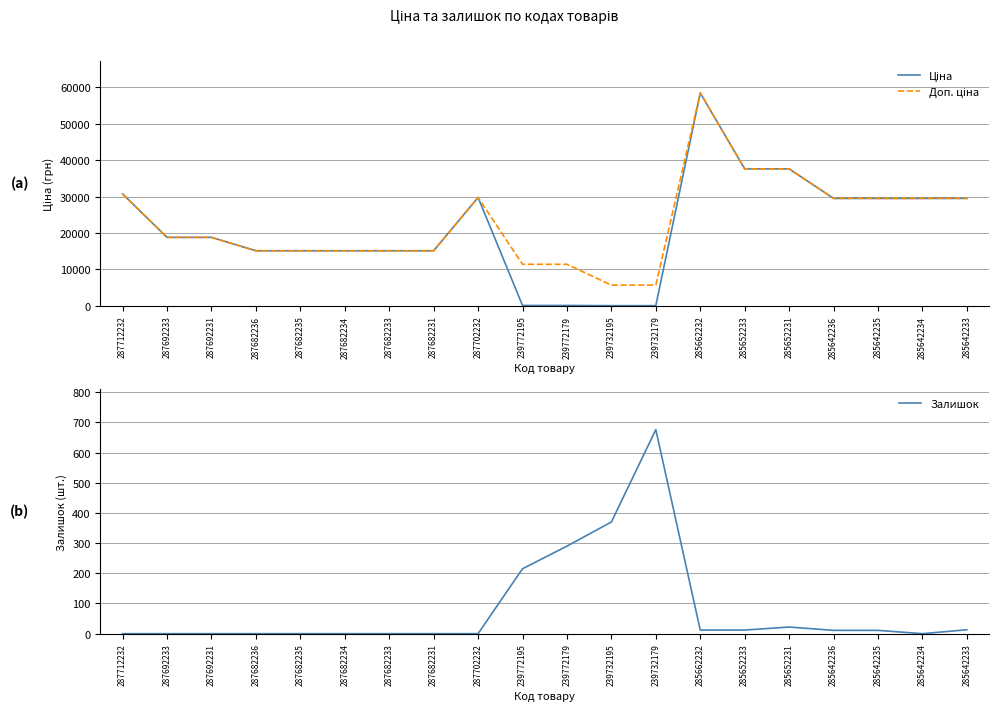

At which category does Залишок reach its first local valley?

285642234